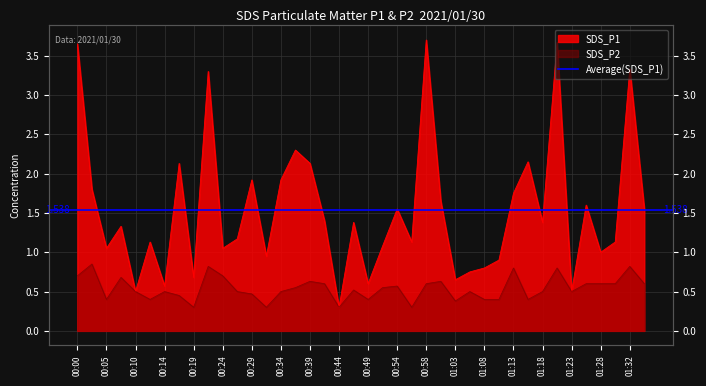

True or false: SDS_P2 and SDS_P1 intersect in this chart.

False